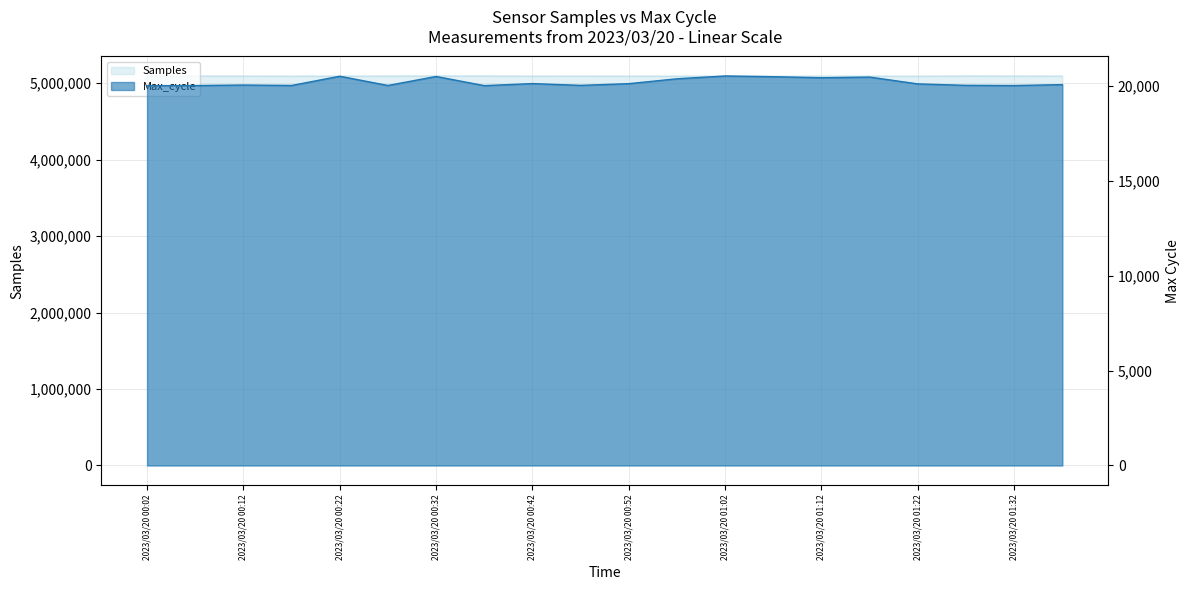

Between 2023/03/20 00:22 and 2023/03/20 01:22, which series saw the biggest shift?

Samples